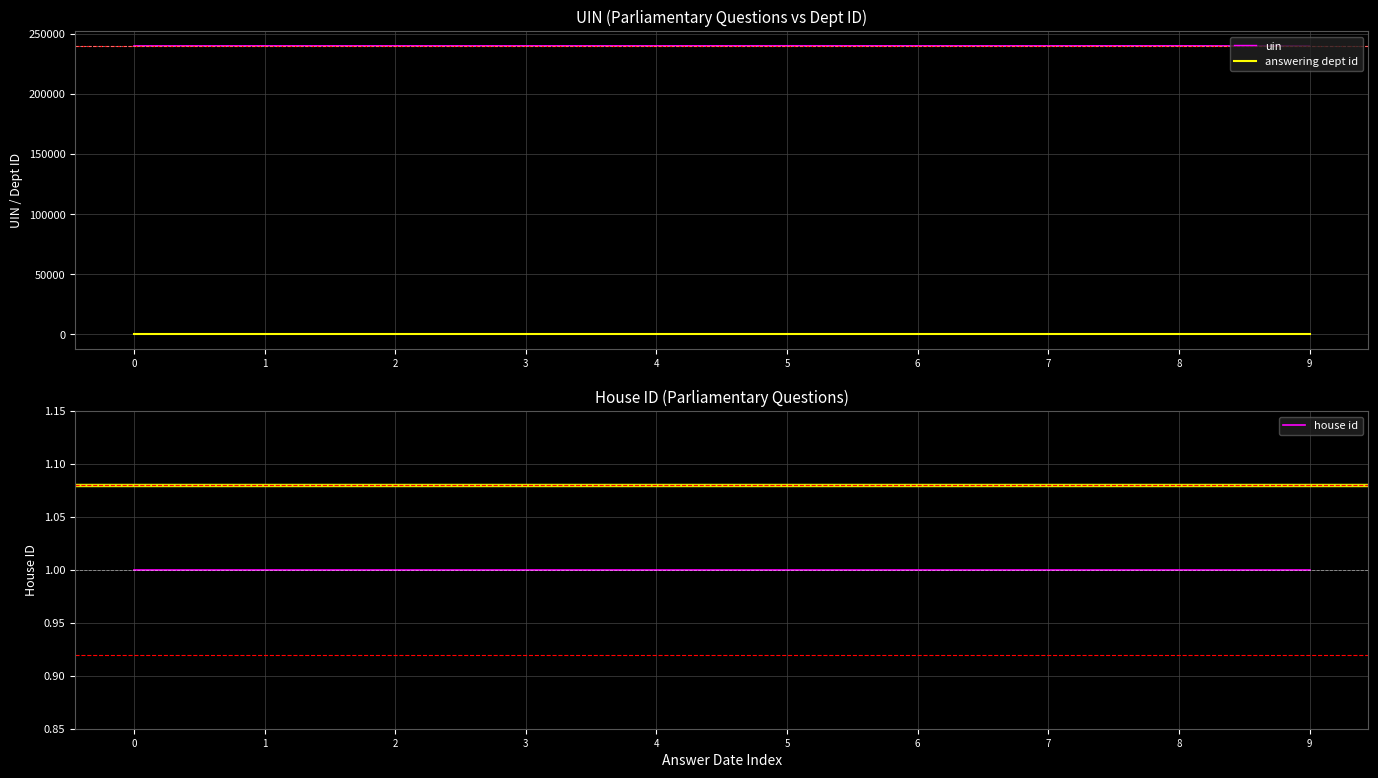

What is the sum of all house id values?

10